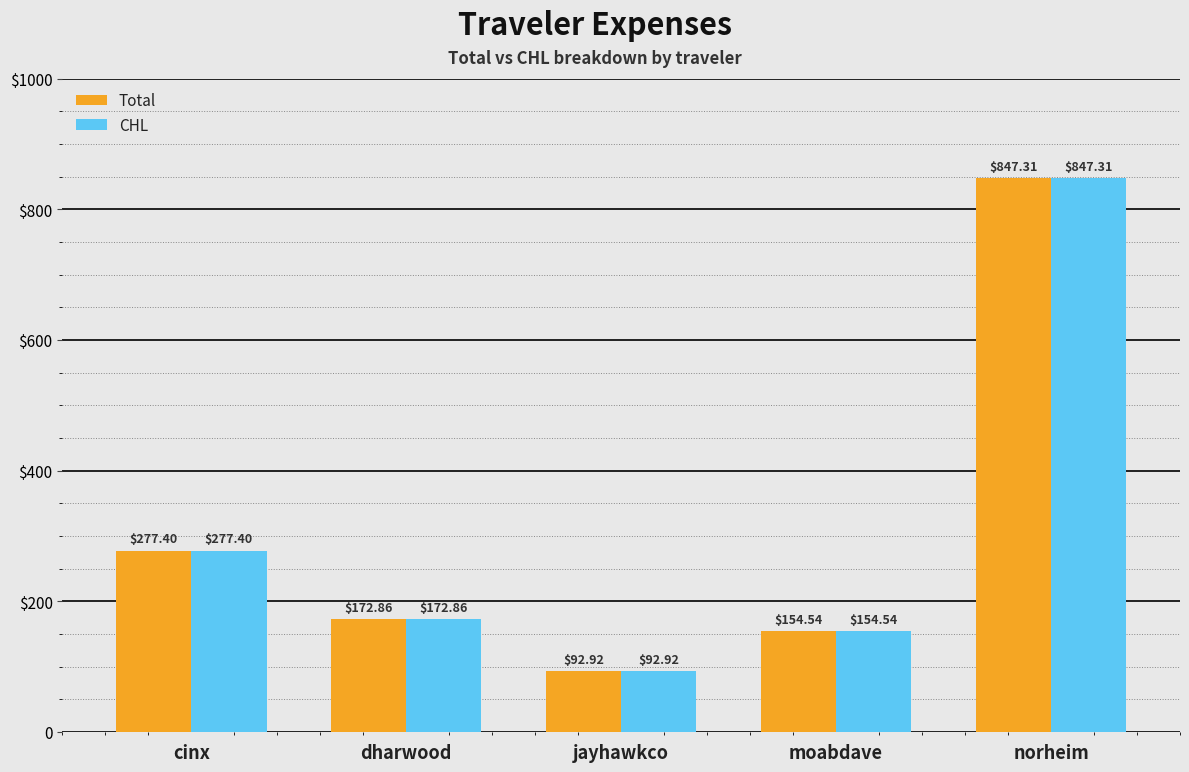

Where is Total nearest to the value 470?

cinx